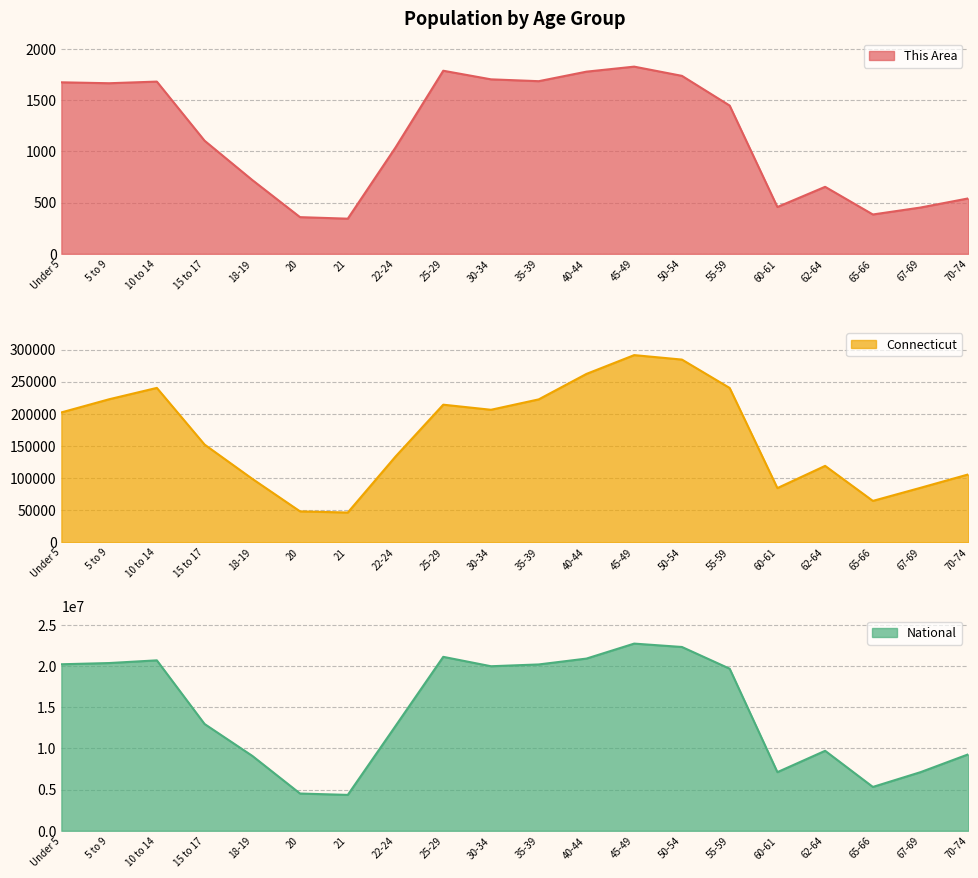

How many lines are shown in the chart?

3